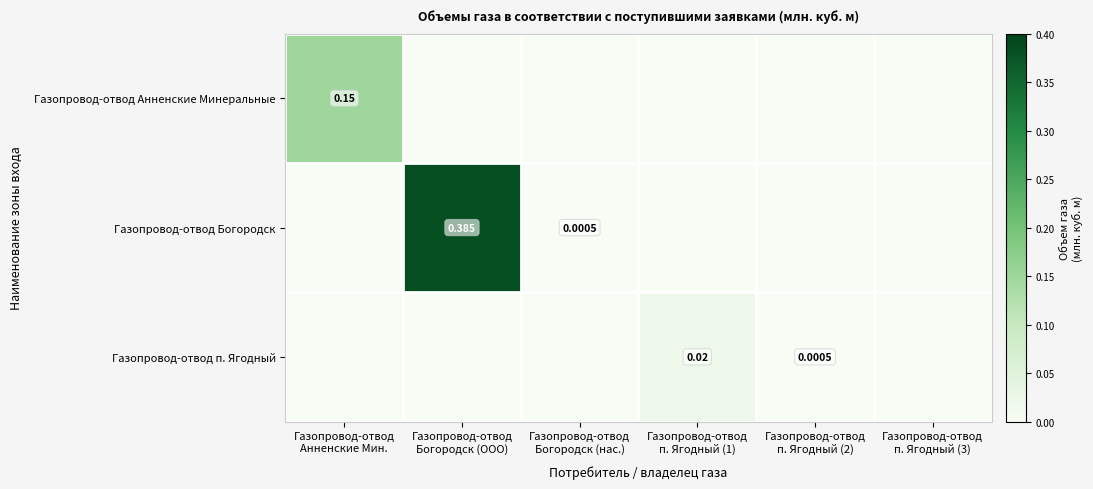

Is it true that Газопровод-отвод п. Ягодный equals 0.0 at Газопровод-отвод п. Ягодный (3)?

False